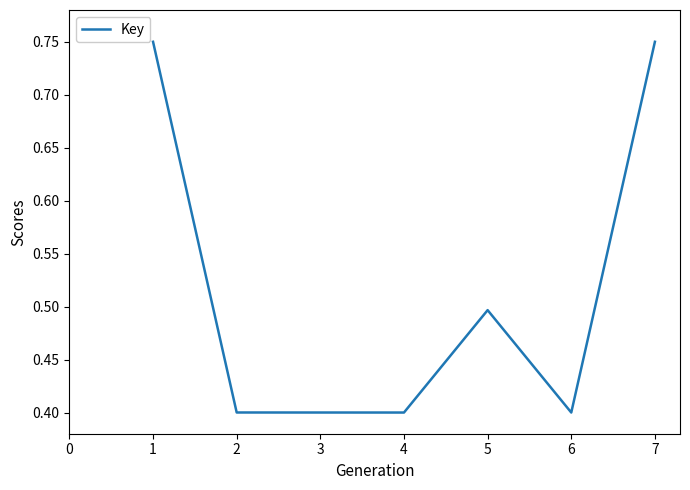

What is the minimum value shown in the chart?

0.4